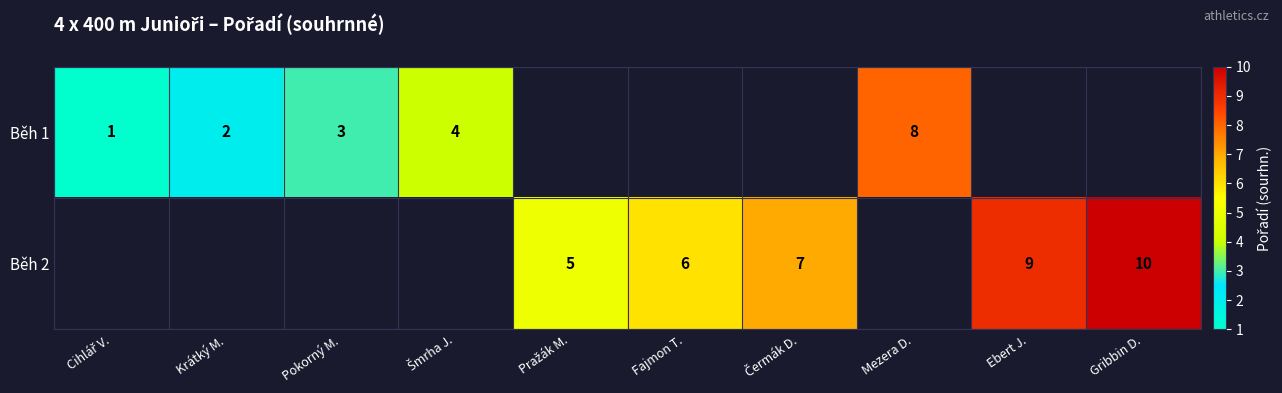

True or false: Běh 2 has a value of 6 at Fajmon T..

True